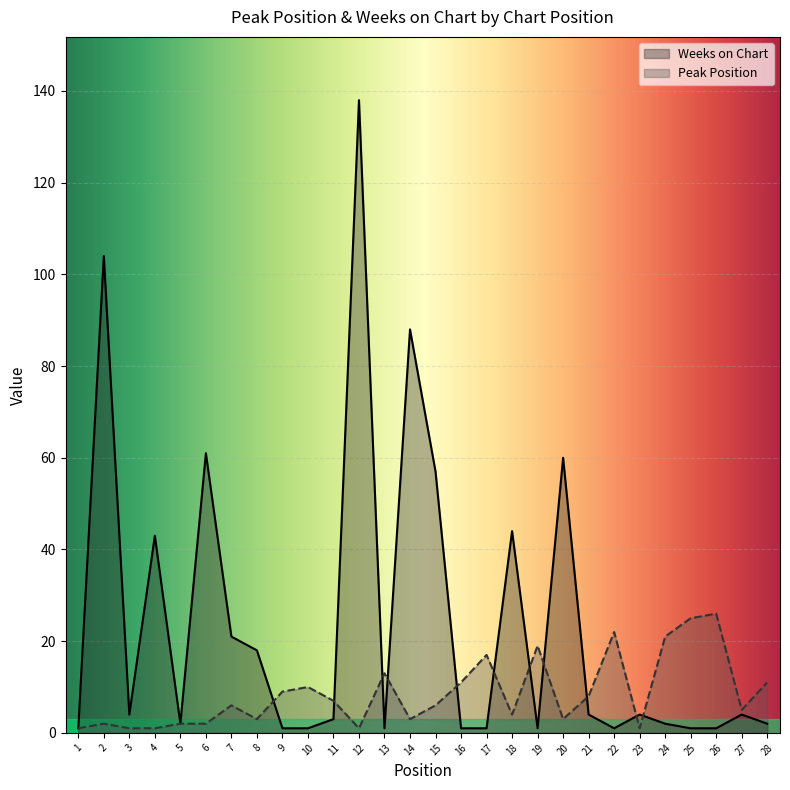

Reading left to right, extract all data points from this chart.

Peak Position: 1=1	2=2	3=1	4=1	5=2	6=2	7=6	8=3	9=9	10=10	11=7	12=1	13=13	14=3	15=6	16=11	17=17	18=4	19=19	20=3	21=8	22=22	23=1	24=21	25=25	26=26	27=5	28=11
Weeks on Chart: 1=1	2=104	3=4	4=43	5=2	6=61	7=21	8=18	9=1	10=1	11=3	12=138	13=1	14=88	15=57	16=1	17=1	18=44	19=1	20=60	21=4	22=1	23=4	24=2	25=1	26=1	27=4	28=2